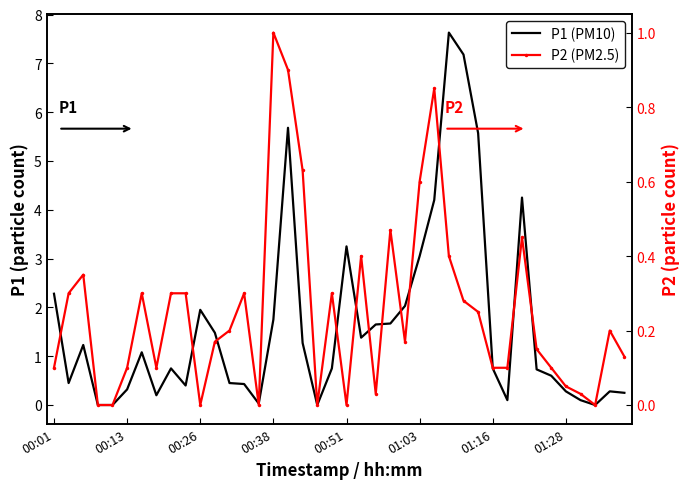

What is the value of the P2 point at the 9th from the left?

0.3